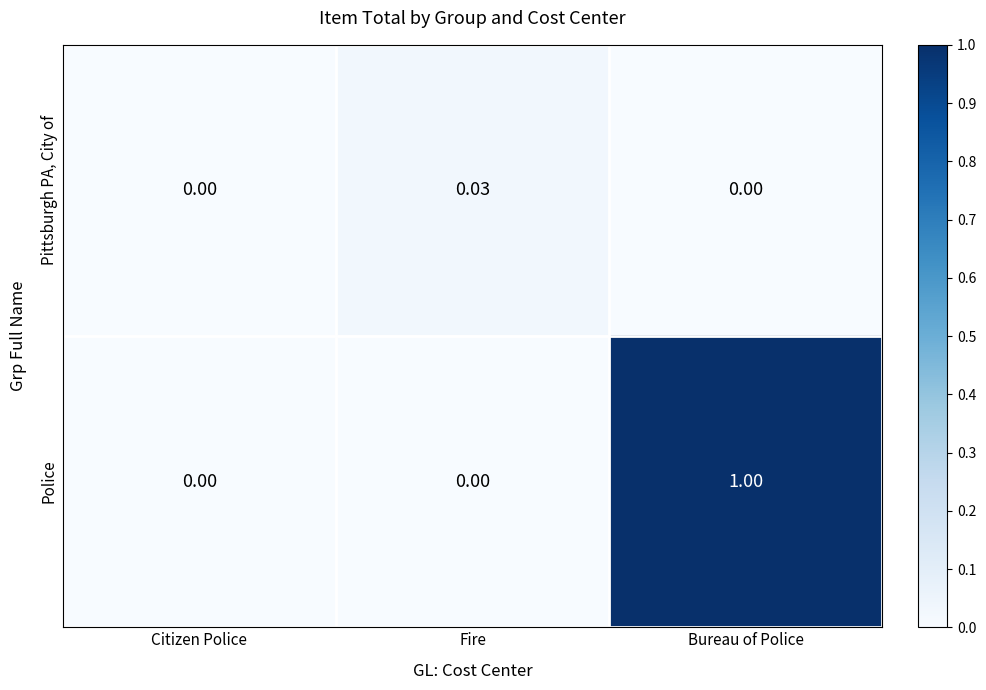

List the series in order of their peak value, lowest first.

Pittsburgh PA, City of, Police